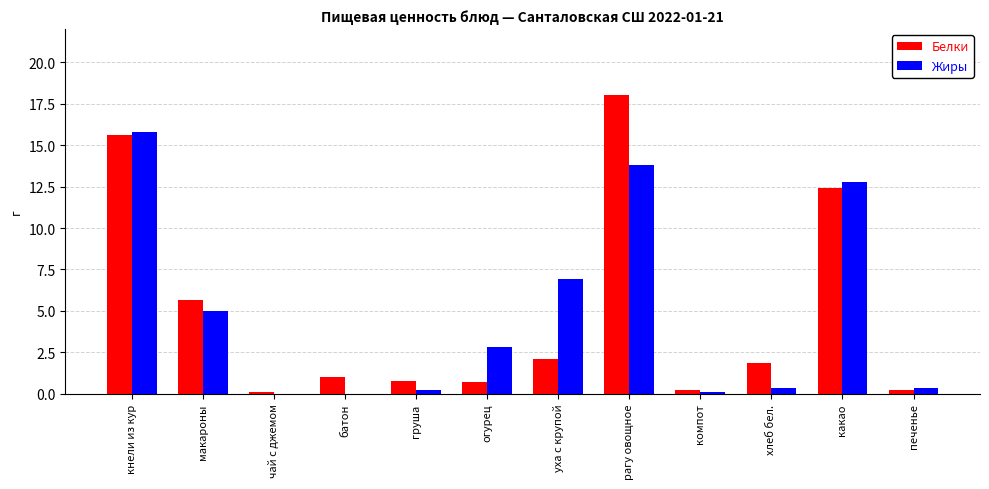

The value of Белки at кнели из кур is 15.6. True or false?

True